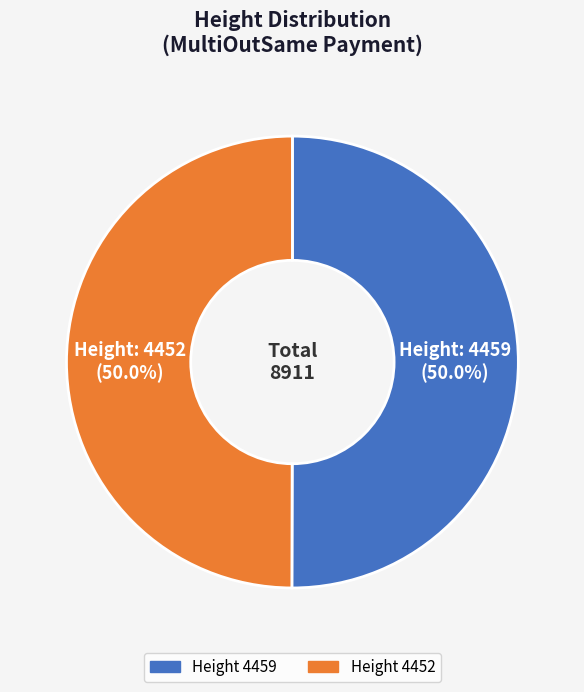

How many slices are in this pie chart?

2